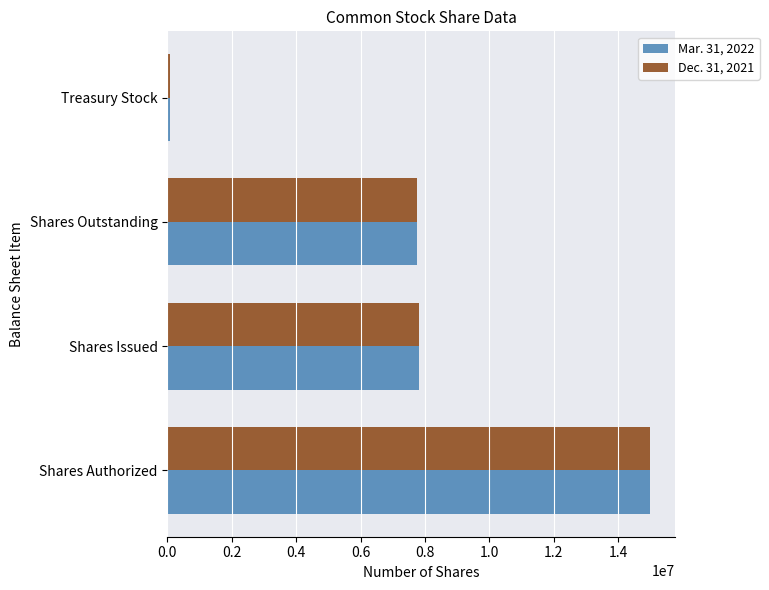

What is the difference between the maximum and minimum values in the Mar. 31, 2022 series?

14928699